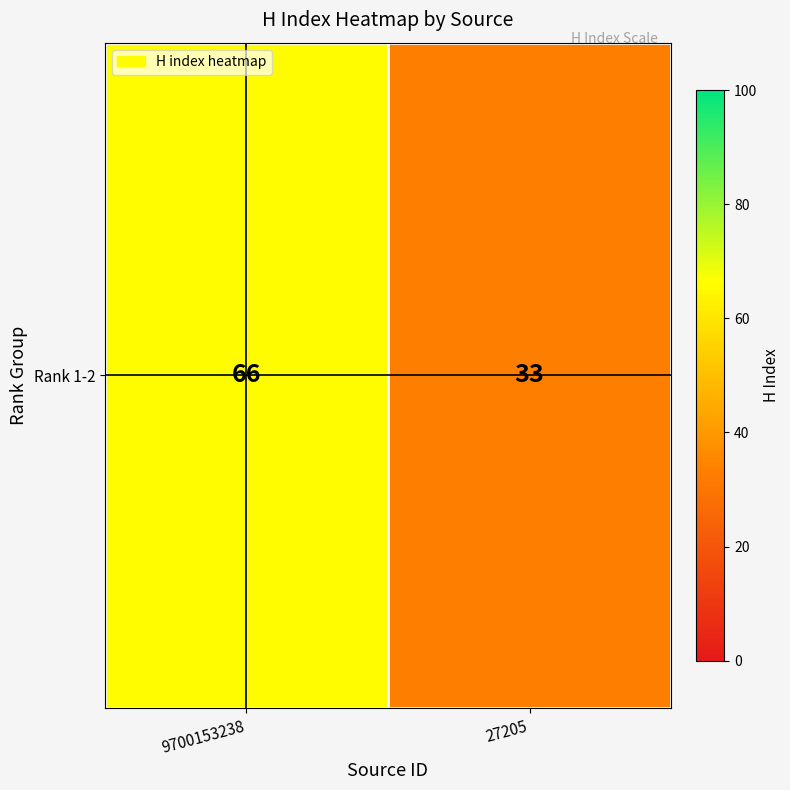

Rank the categories by value from highest to lowest.

9700153238, 27205